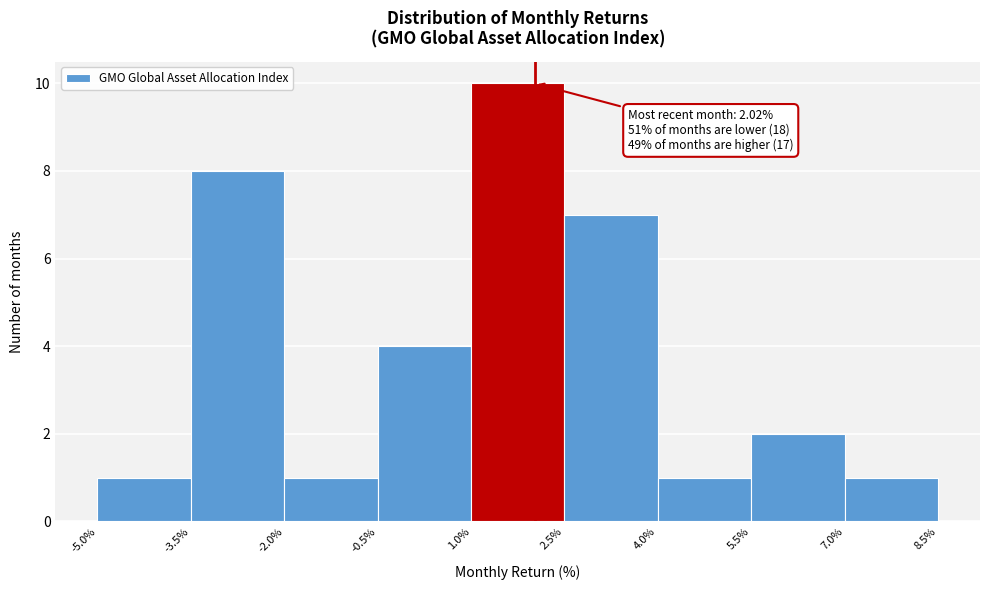

Which range on the x-axis has the tallest bar?

1.0% to 2.5%